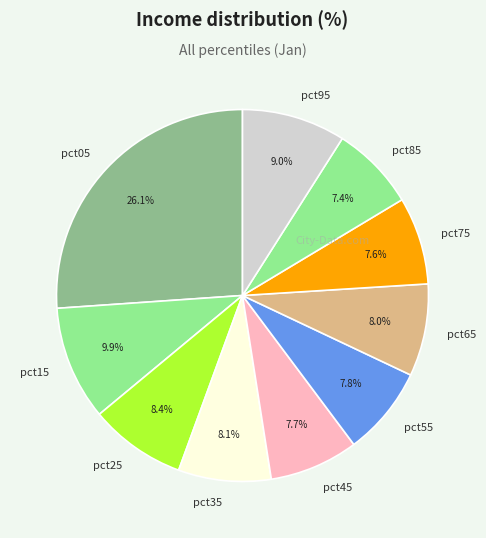

Does pct15 represent more than half of the total?

No